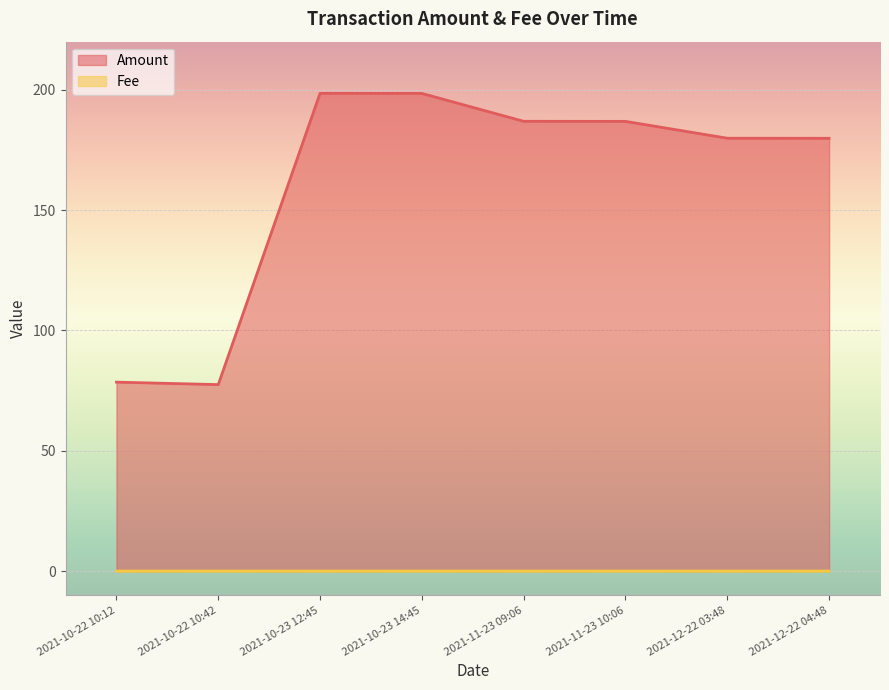

Between 2021-11-23 09:06 and 2021-11-23 10:06, which is larger?

2021-11-23 09:06